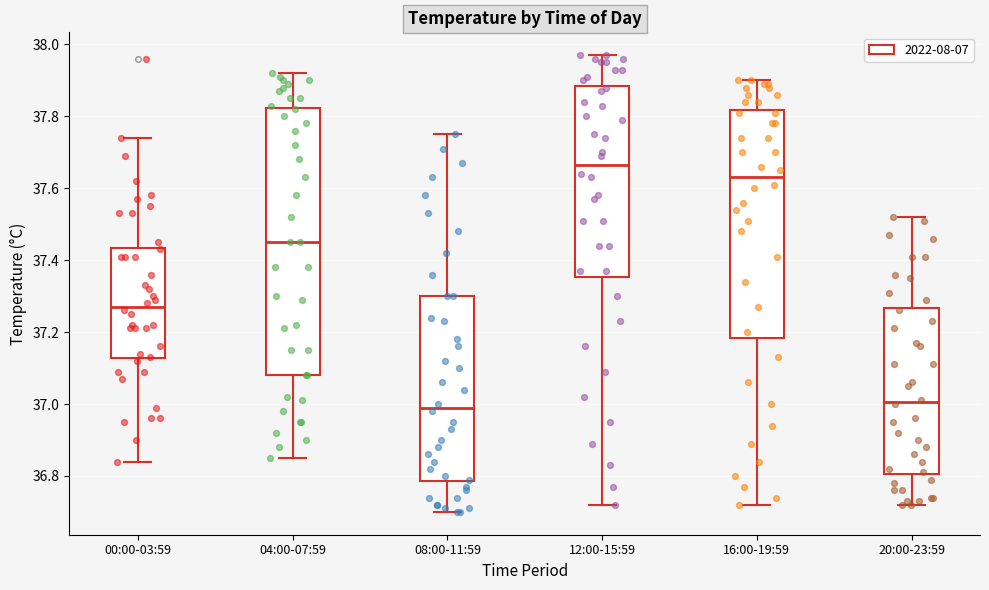

Where does the upper whisker of the box for 08:00-11:59 end on the y-axis? The values are not printed on the chart, so give them approximately, as read against the axis.

37.76